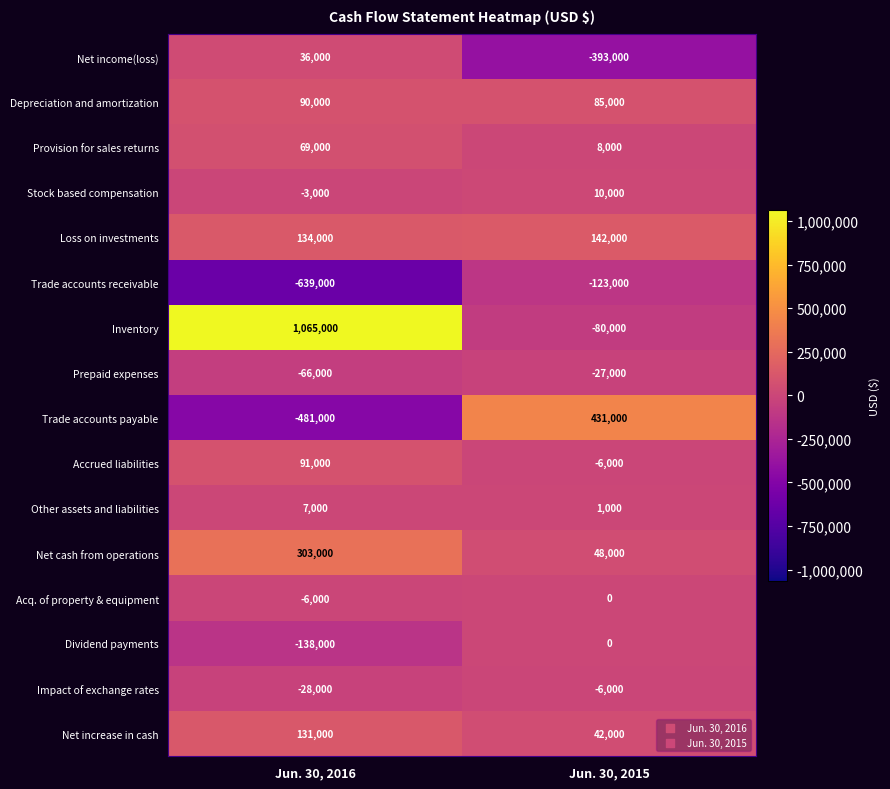

What is the sum of the Loss on investments values at Jun. 30, 2016 and Jun. 30, 2015?

276000